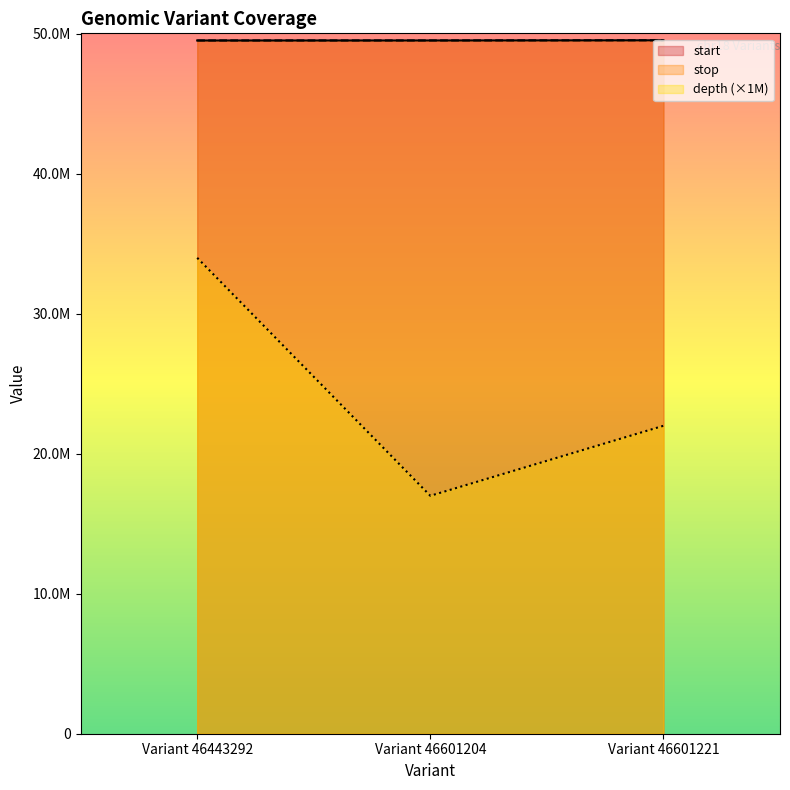

Is it true that depth equals 26672996 at Variant 46601204?

False